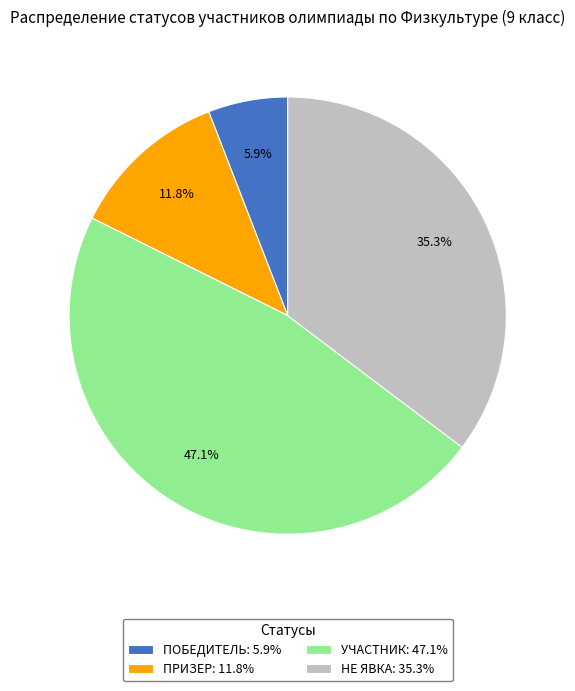

Rank the categories by value from highest to lowest.

УЧАСТНИК: 47.1%, НЕ ЯВКА: 35.3%, ПРИЗЕР: 11.8%, ПОБЕДИТЕЛЬ: 5.9%